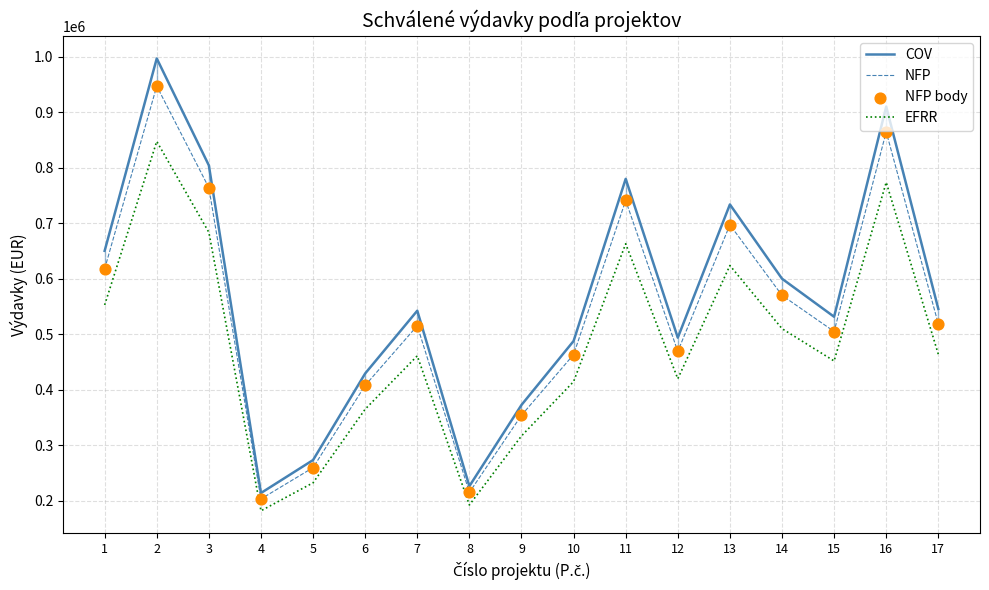

What are all the series names shown in the legend?

COV, NFP, EFRR, NFP body